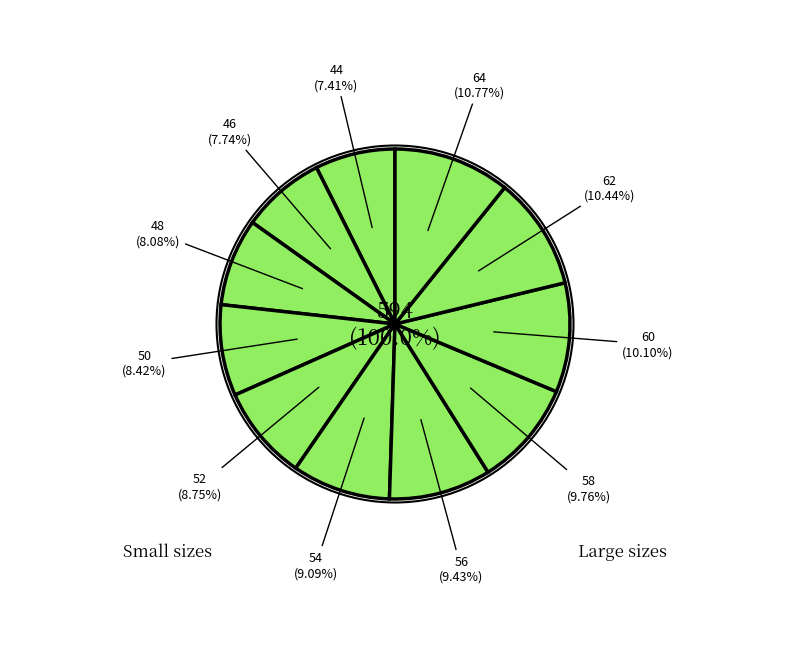

Rank the categories by value from lowest to highest.

44, 46, 48, 50, 52, 54, 56, 58, 60, 62, 64